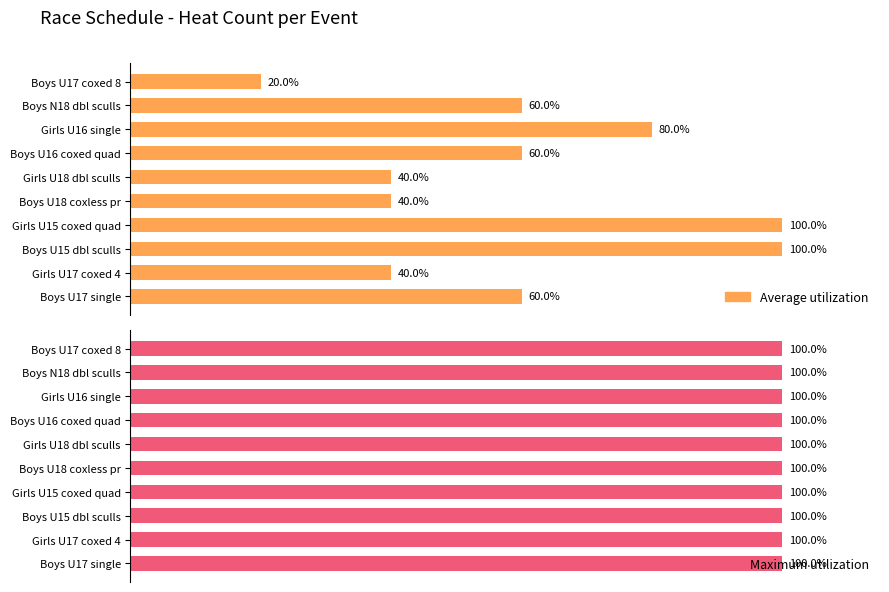

Between Girls U16 single and Girls U17 coxed 4, which is larger?

Girls U16 single